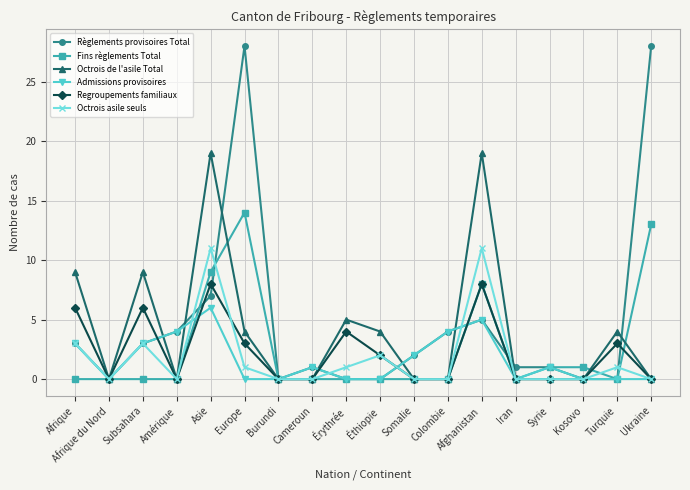

What are all the series names shown in the legend?

Règlements provisoires Total, Fins règlements Total, Octrois de l'asile Total, Admissions provisoires, Regroupements familiaux, Octrois asile seuls